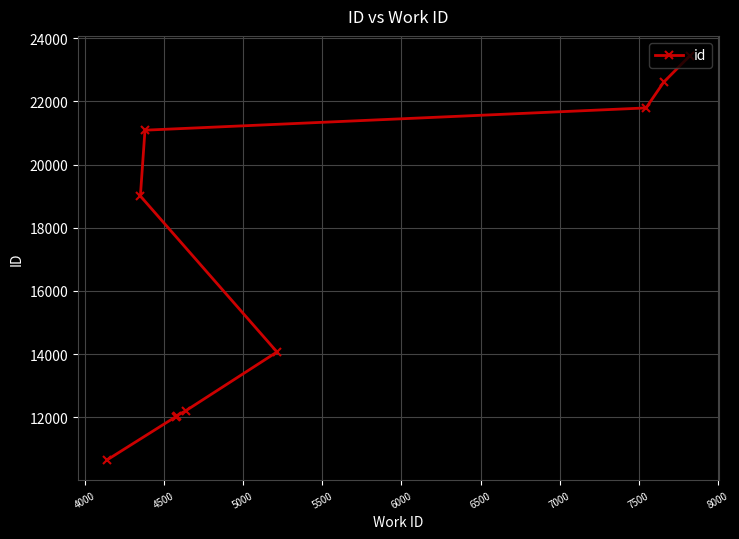

What is the difference between the second highest and minimum values?

11944